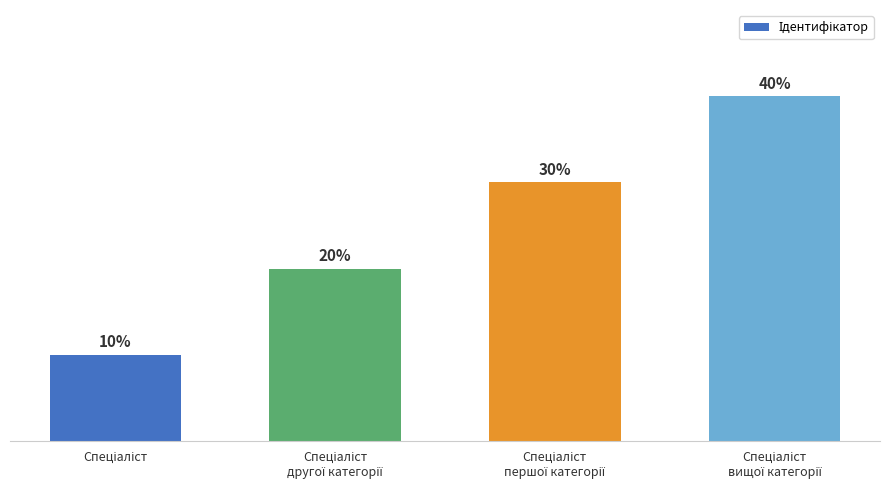

Does the chart contain any negative values?

No